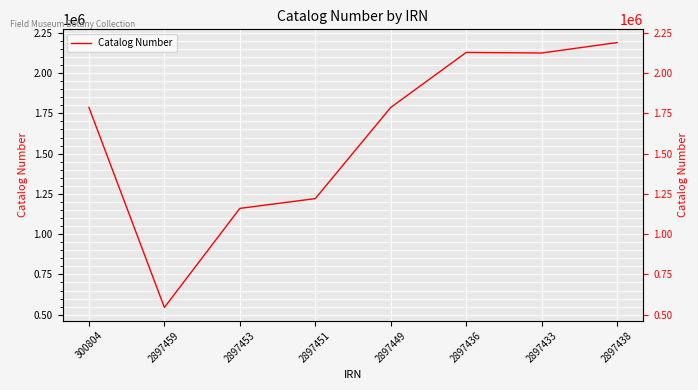

What position from the left is 2897449?

5